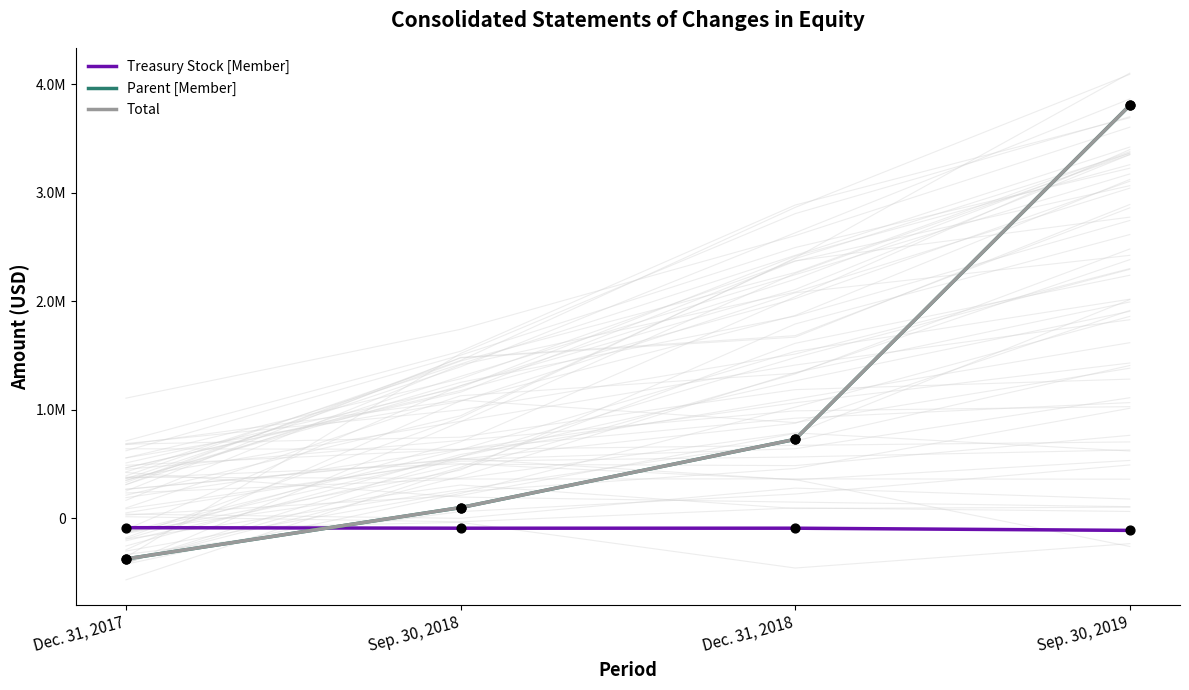

At how many categories does at least one series exceed 2887811?

1